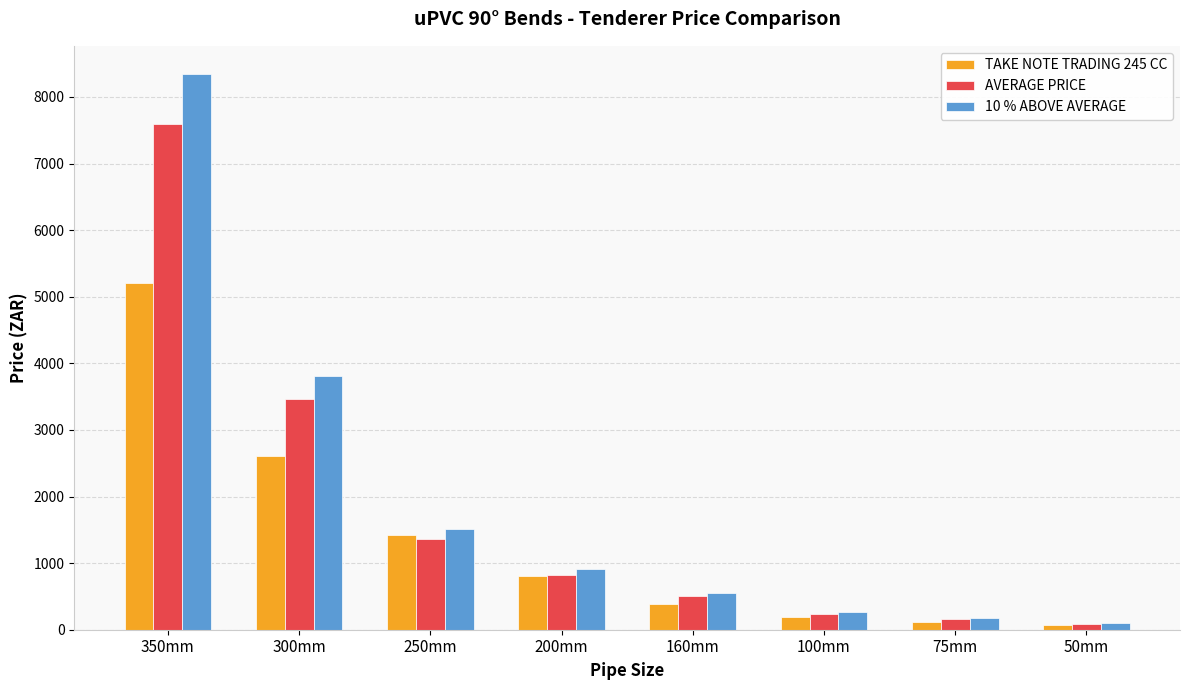

Reading left to right, list all the values displayed in this chart.

TAKE NOTE TRADING 245 CC: 350mm=5211.0	300mm=2611.0	250mm=1420.0	200mm=804.0	160mm=392.0	100mm=192.0	75mm=109.0	50mm=65.0
AVERAGE PRICE: 350mm=7590.9	300mm=3457.6	250mm=1368.6	200mm=825.1	160mm=501.7	100mm=235.3	75mm=161.2	50mm=85.5
10 % ABOVE AVERAGE: 350mm=8350.0	300mm=3803.4	250mm=1505.5	200mm=907.6	160mm=551.8	100mm=258.8	75mm=177.4	50mm=94.1